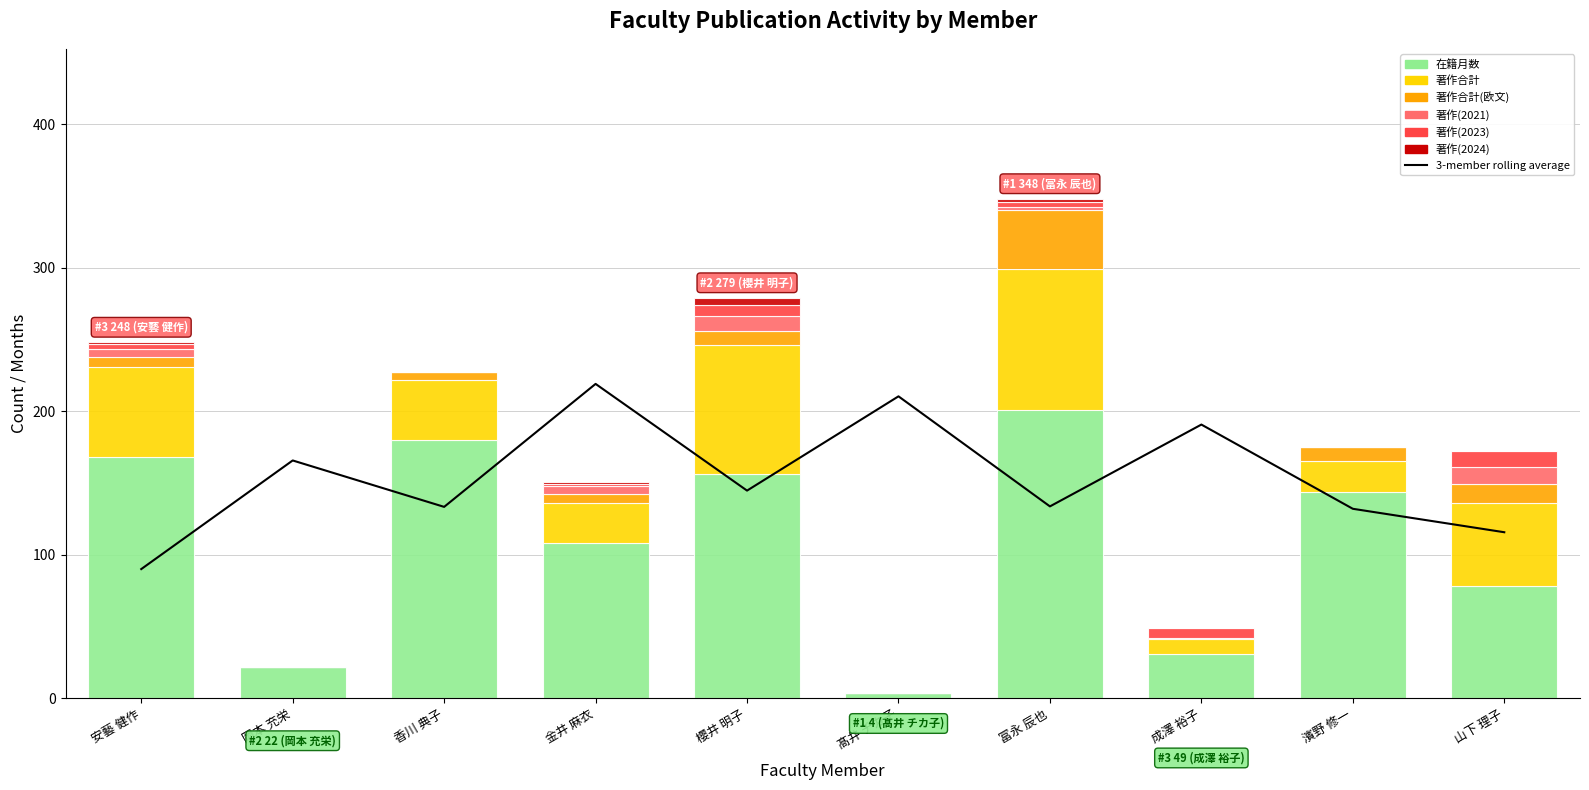

What is the label of the 7th bar from the right?

金井 麻衣